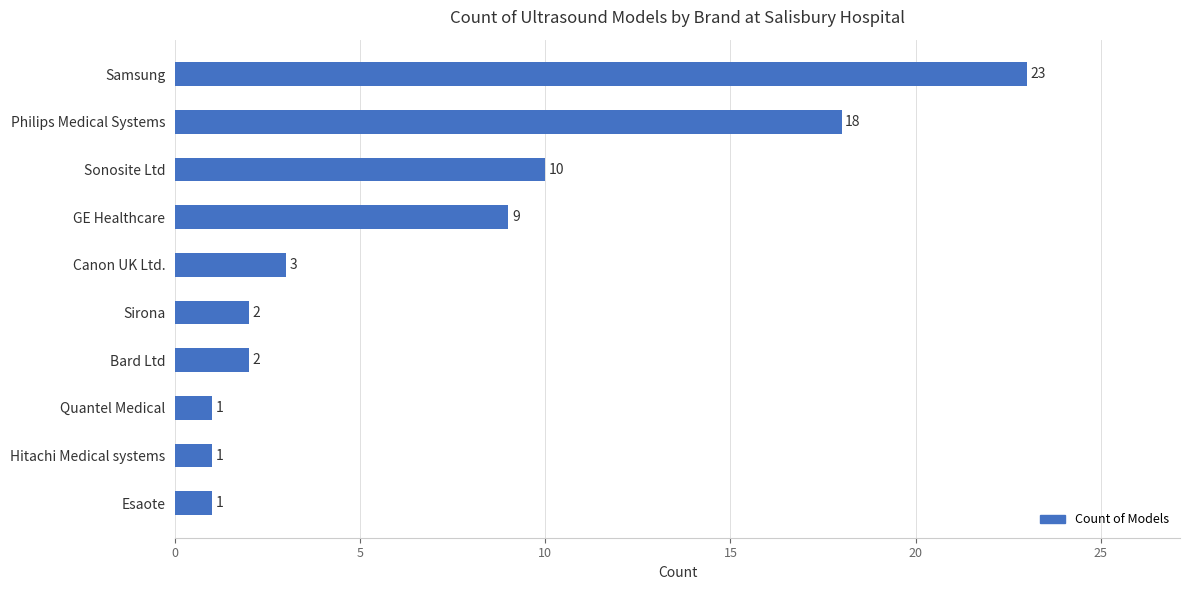

Does the chart contain any negative values?

No